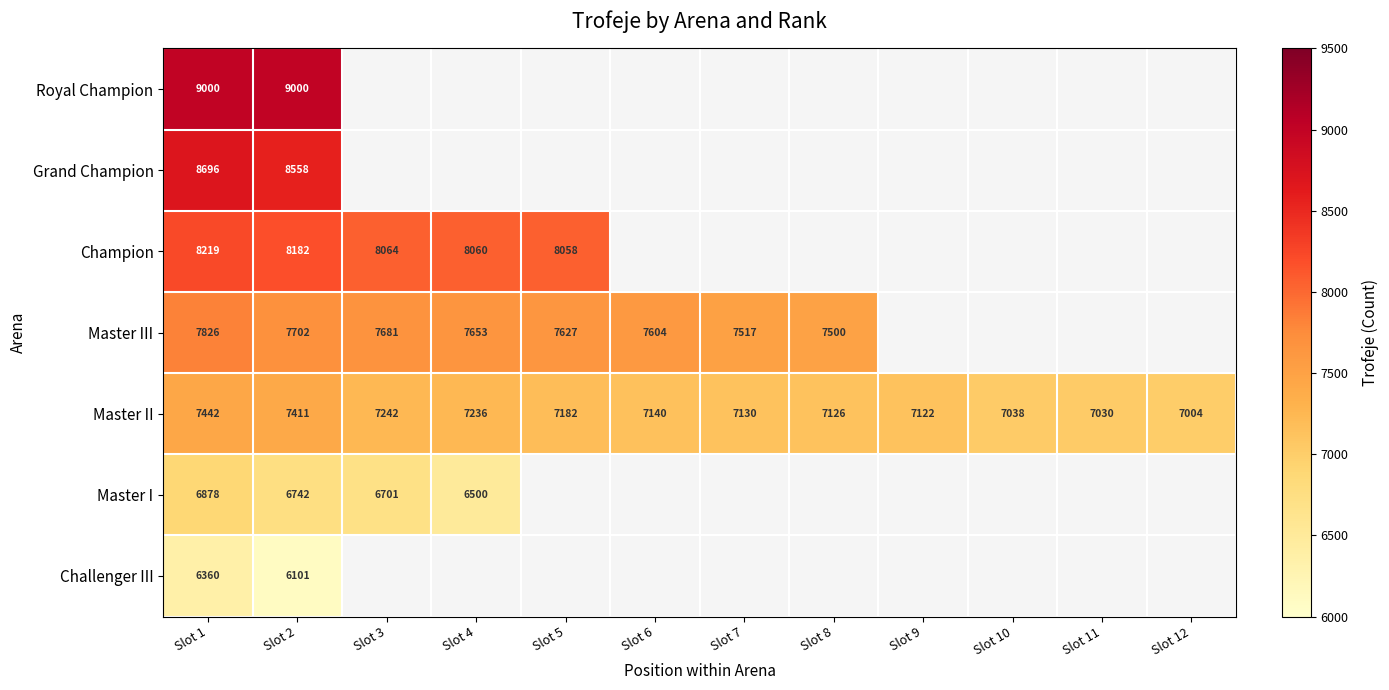

What is the smallest value displayed?

6101.0